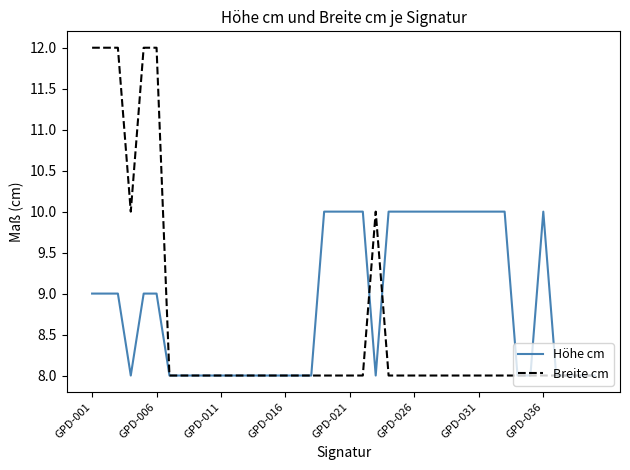

What is the smallest value displayed?

8